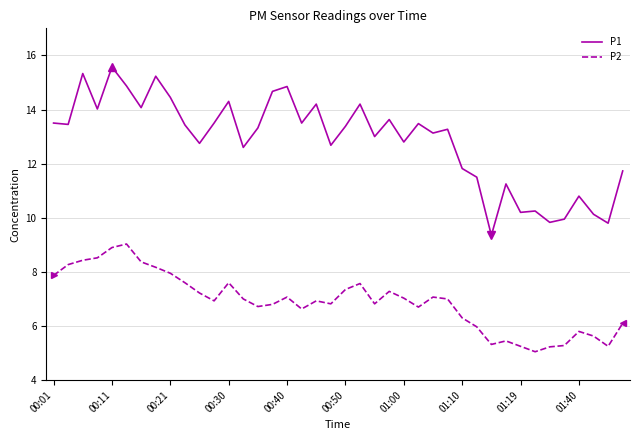

True or false: P1 and P2 intersect in this chart.

False